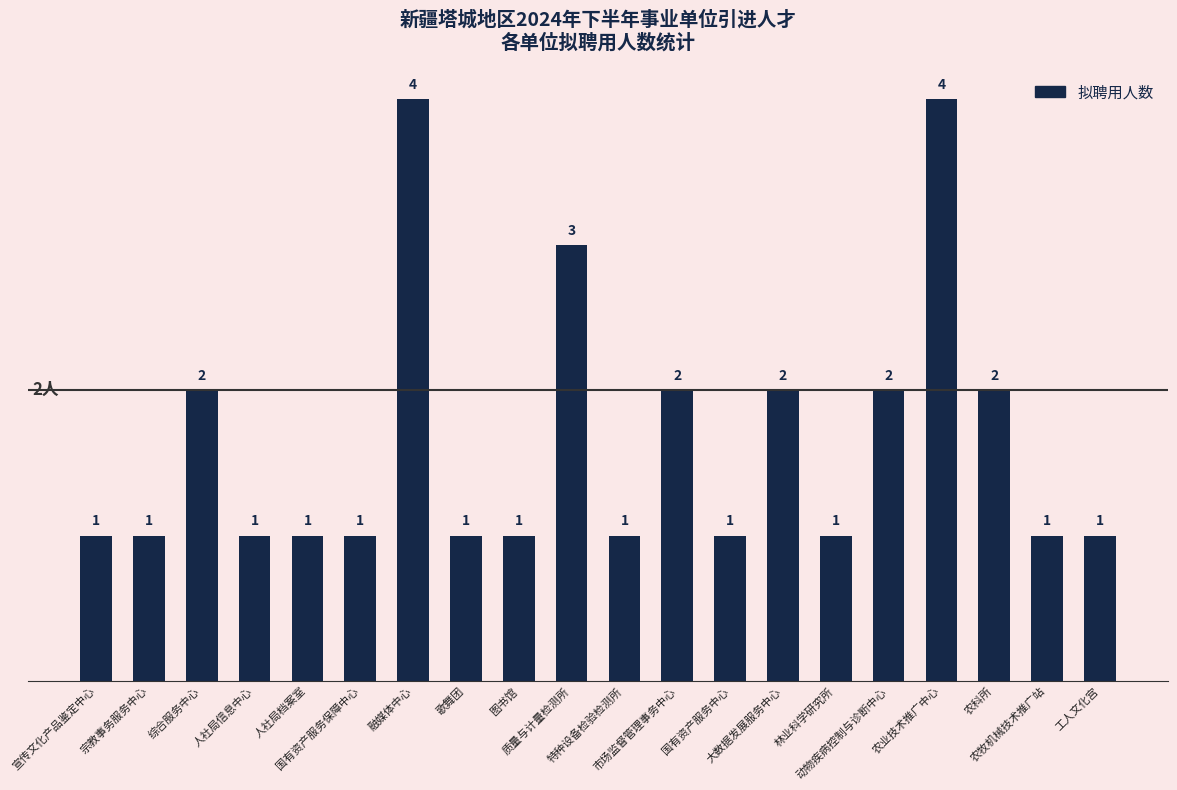

Reading left to right, transcribe all the data shown in this chart.

宣传文化产品鉴定中心=1	宗教事务服务中心=1	综合服务中心=2	人社局信息中心=1	人社局档案室=1	国有资产服务保障中心=1	融媒体中心=4	歌舞团=1	图书馆=1	质量与计量检测所=3	特种设备检验检测所=1	市场监督管理事务中心=2	国有资产服务中心=1	大数据发展服务中心=2	林业科学研究所=1	动物疾病控制与诊断中心=2	农业技术推广中心=4	农科所=2	农牧机械技术推广站=1	工人文化宫=1